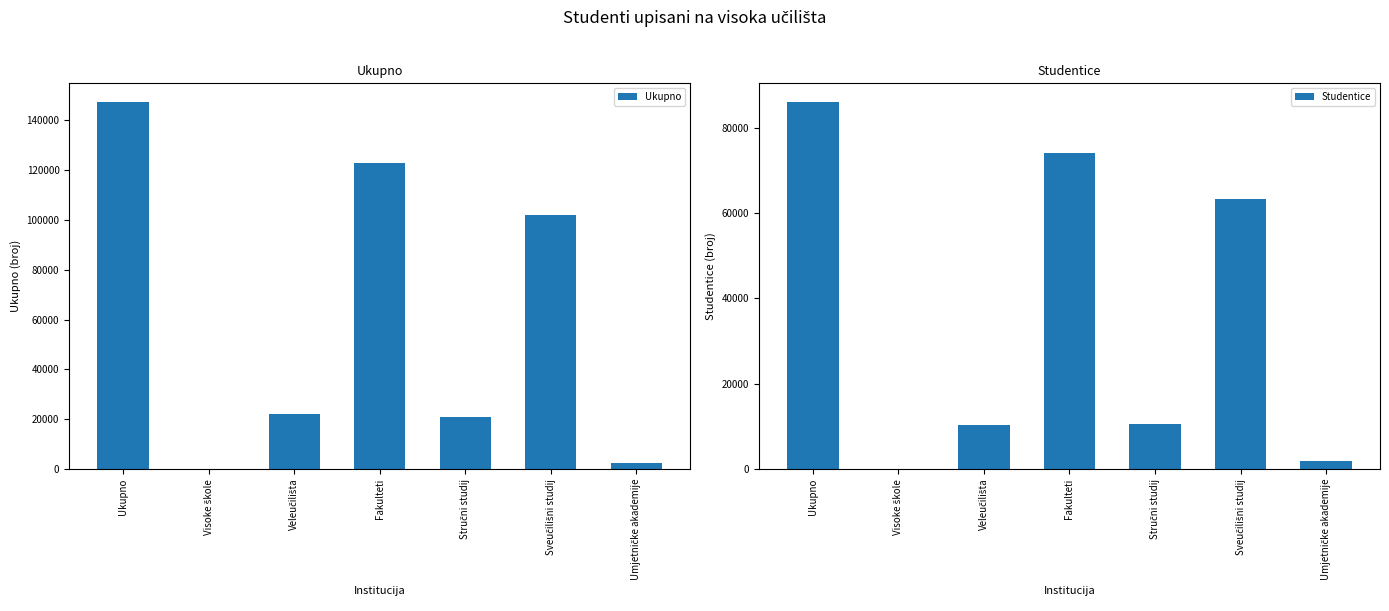

At which category is the sum across all series the highest?

Ukupno